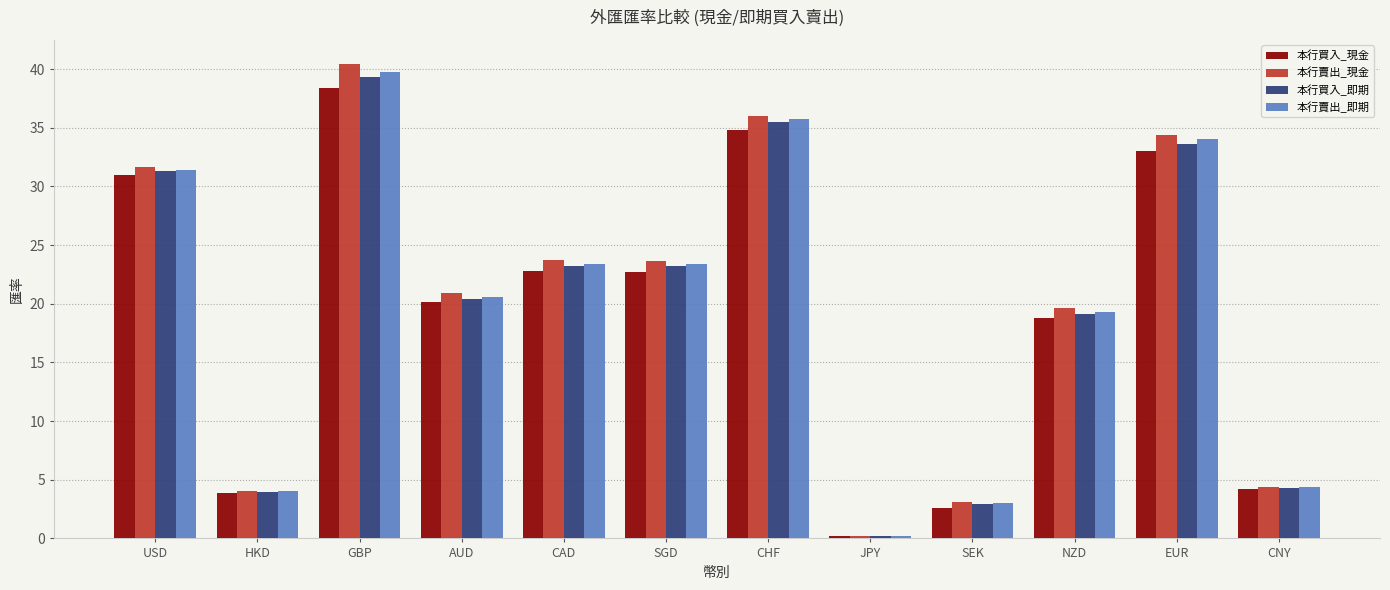

Where is 本行賣出_即期 nearest to the value 19?

NZD